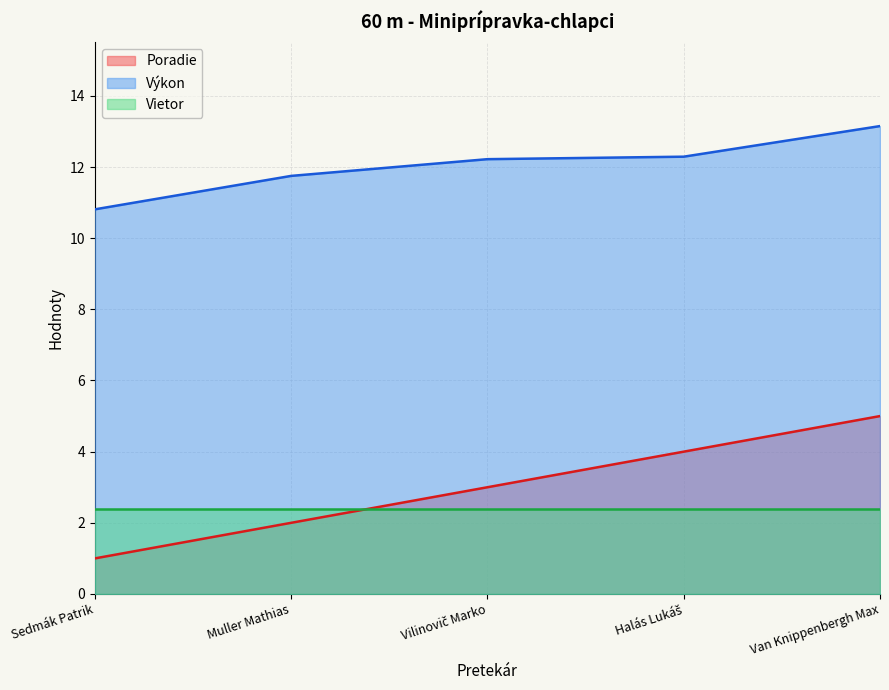

Which has a higher value, Vilinovič Marko or Halás Lukáš?

Halás Lukáš